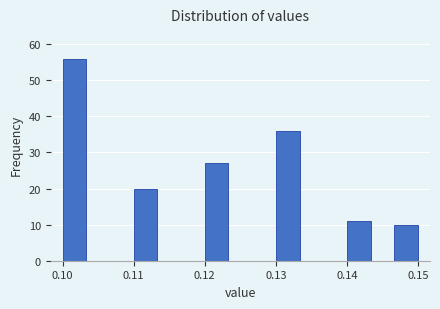

Read against the x-axis, roughly where is the centre of the tallest bar?

0.102